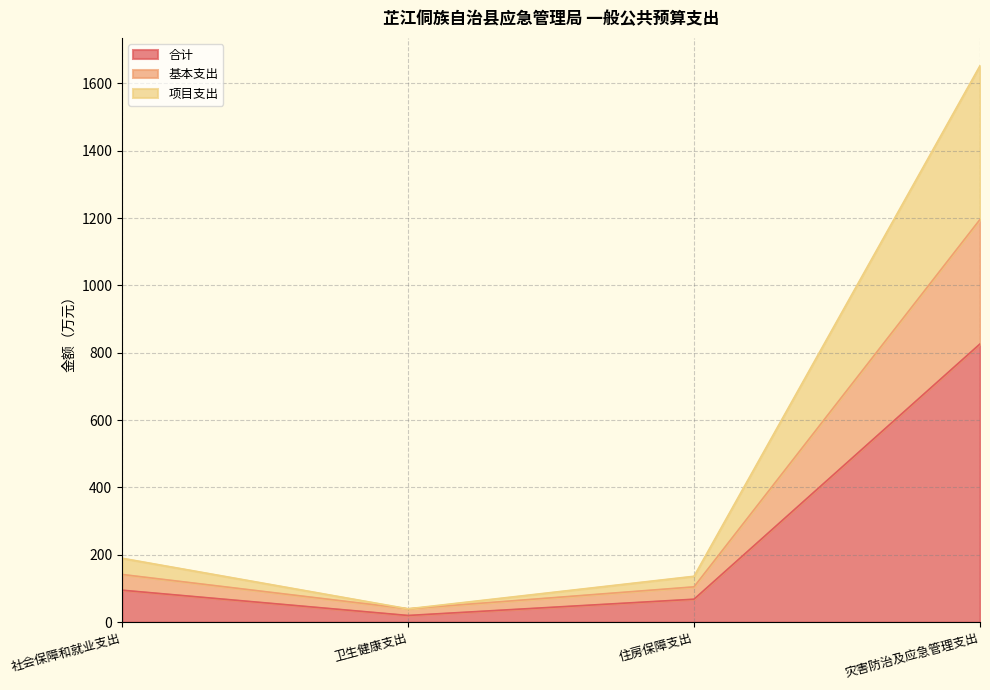

True or false: 基本支出 and 项目支出 intersect in this chart.

False